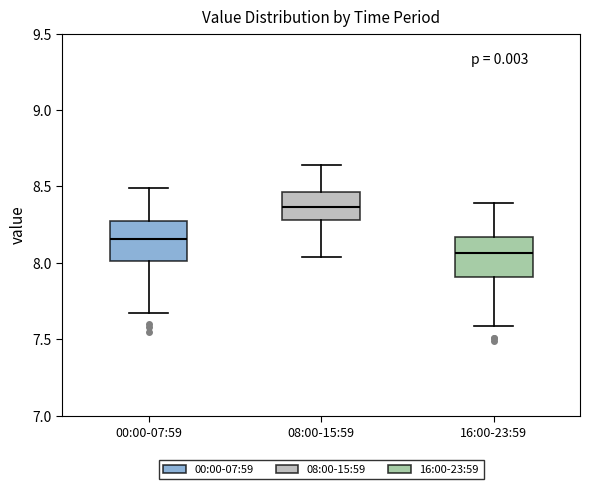

Reading left to right, read every box against the y-axis: the position of its median line, the range the box covers, and the ends of its whiskers. The values are not printed on the chart, so give them approximately, as read against the axis.

00:00-07:59: median 8.15, box 8.00 to 8.25, whiskers 7.65 to 8.50
08:00-15:59: median 8.35, box 8.30 to 8.45, whiskers 8.05 to 8.65
16:00-23:59: median 8.05, box 7.90 to 8.15, whiskers 7.60 to 8.40